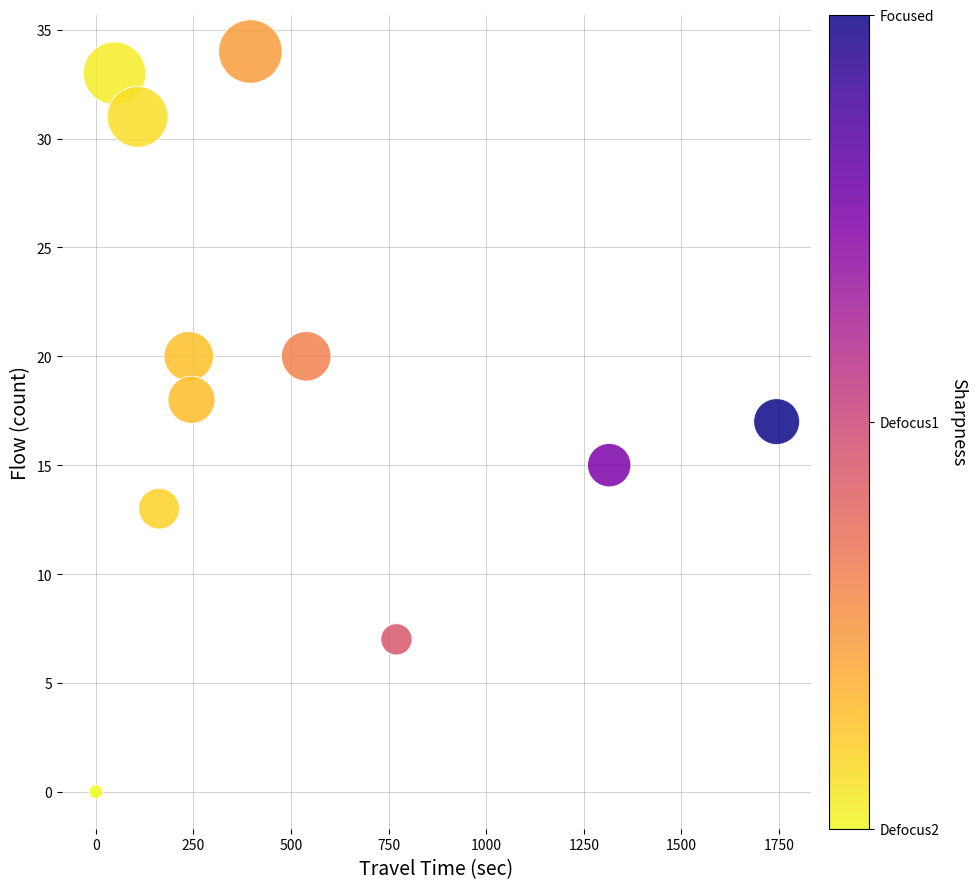

What is the average Y value?

19